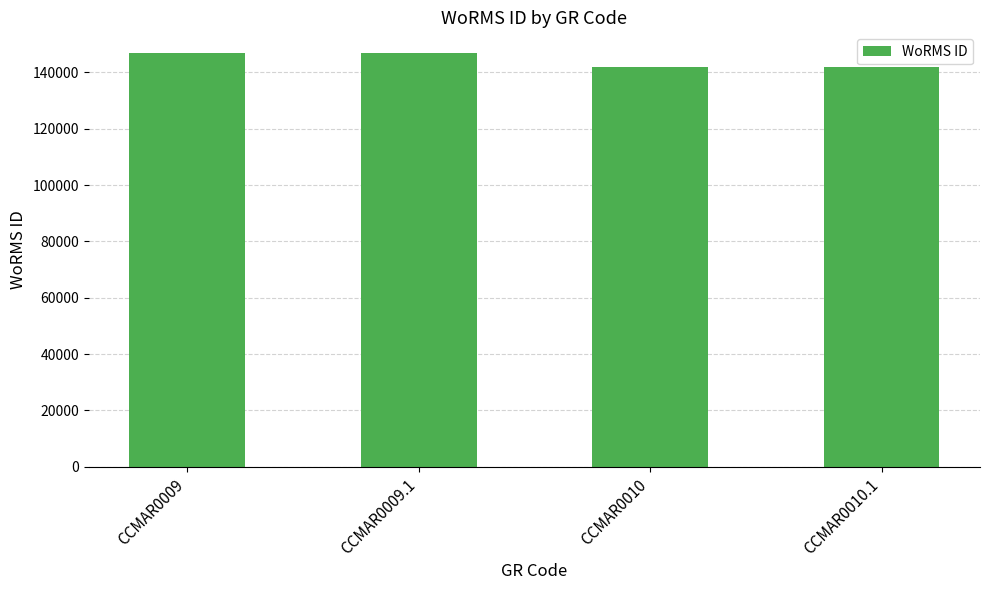

What is the ratio of the value at CCMAR0009.1 to the value at CCMAR0010?

1.0